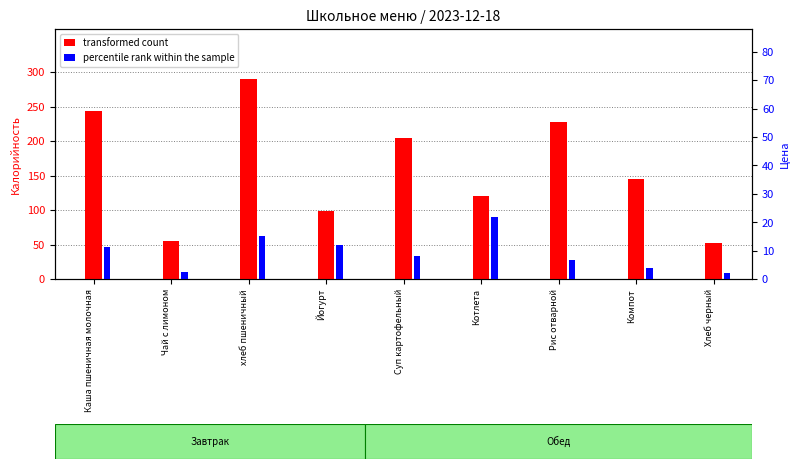

Count the number of data series in this chart.

2